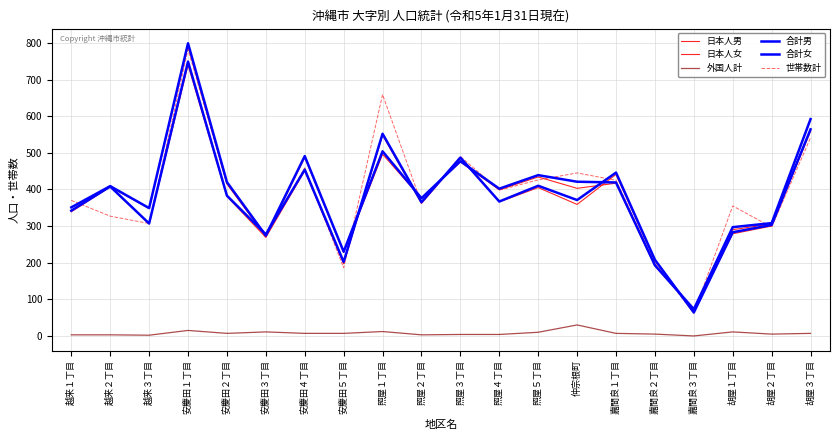

Does the chart display data point markers on the line(s)?

No